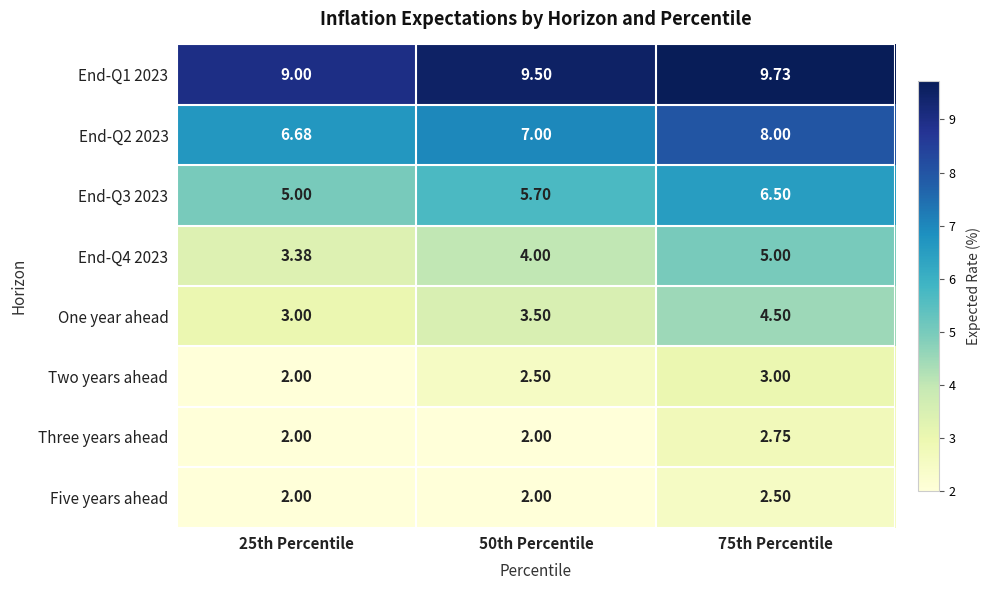

How many series are shown in this chart?

8